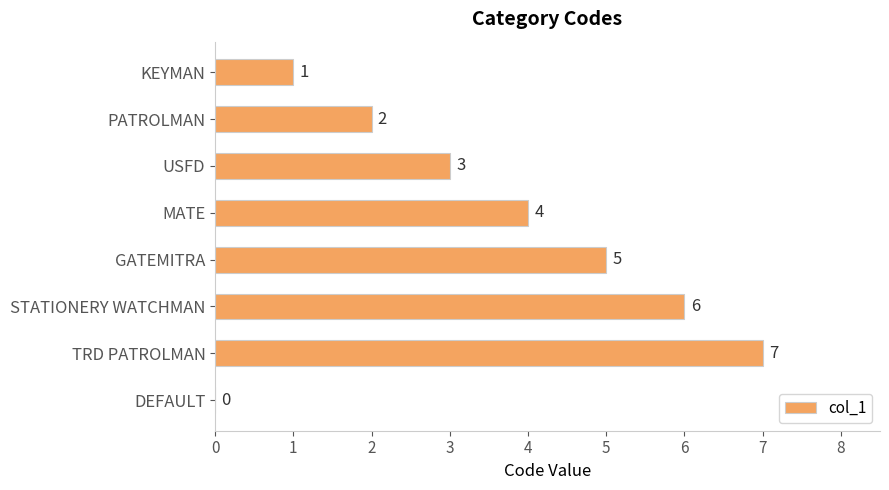

Is it true that the value at KEYMAN is 1?

True